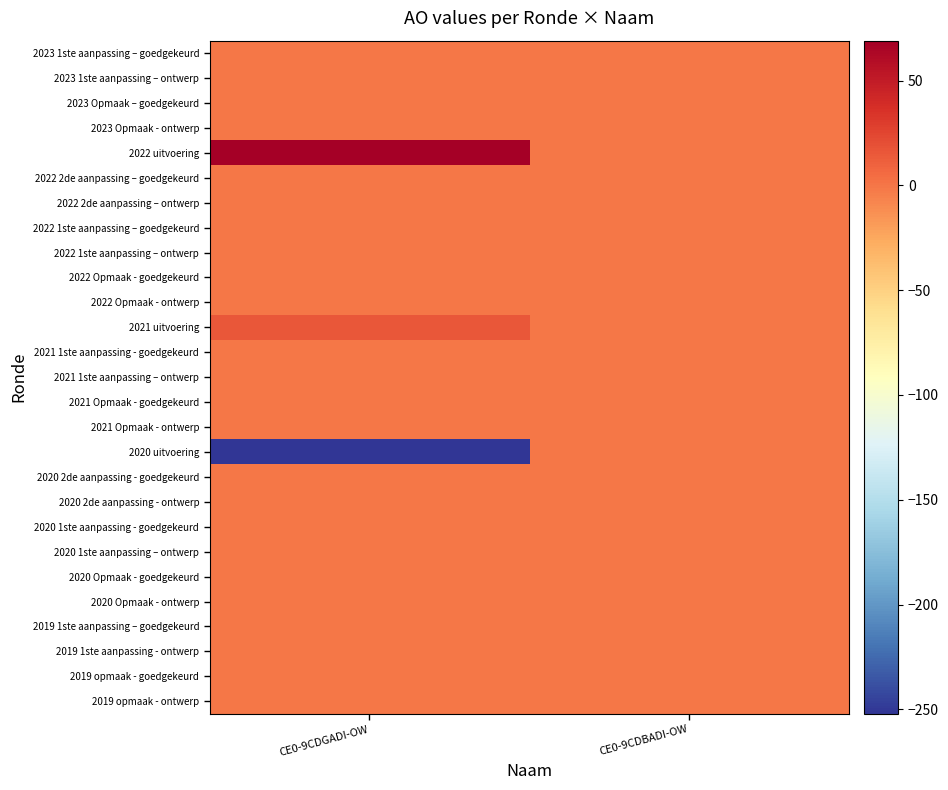

What is the minimum value shown in the chart?

-252